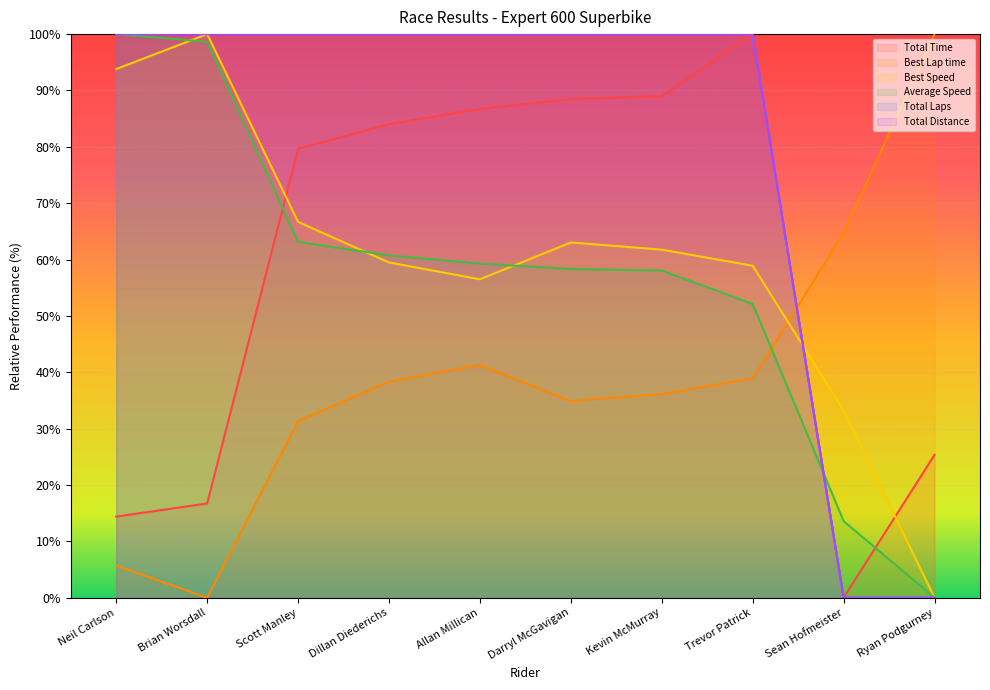

At which category does the chart reach its peak across all series?

Trevor Patrick